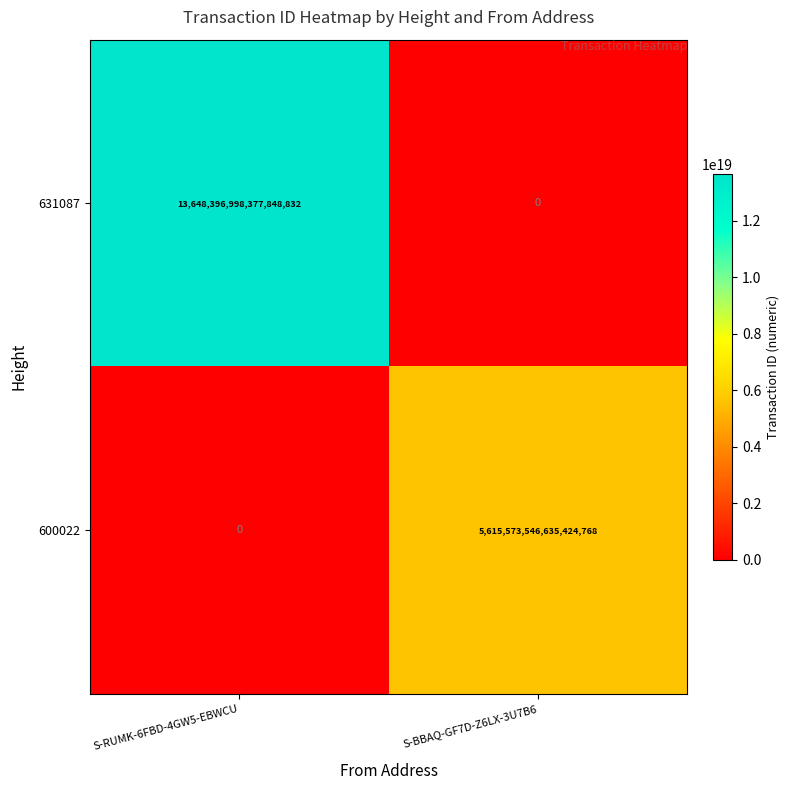

The 600022 series shows 7535664991549555712 at S-BBAQ-GF7D-Z6LX-3U7B6. True or false?

False